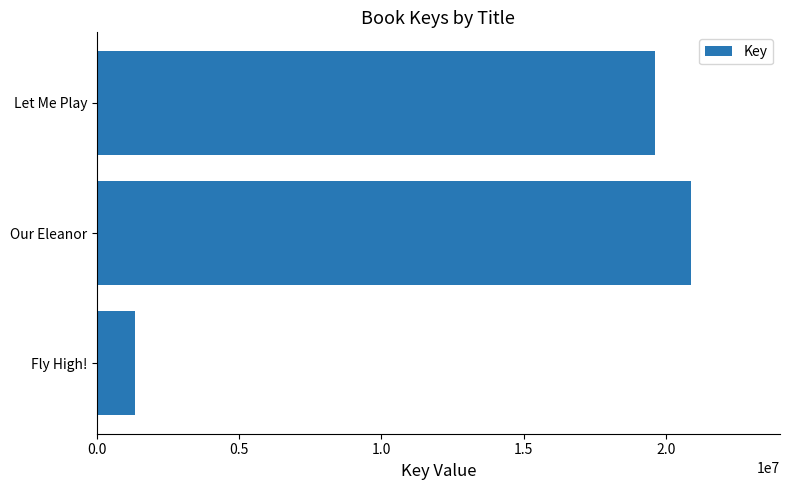

Where is the data nearest to the value 11103779?

Let Me Play